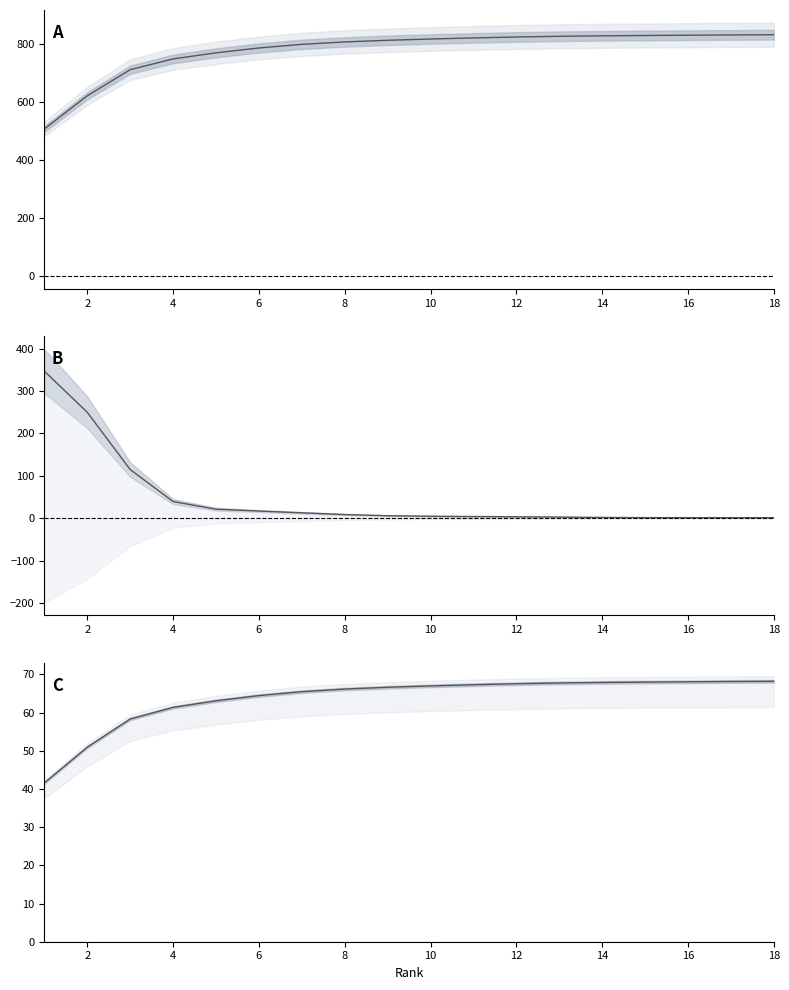

Reading right to left, list all the values displayed in this chart.

cumulative_sum: 833.6	832.9	832.0	831.0	829.9	828.3	825.8	822.6	818.9	814.5	808.8	800.4	787.9	771.2	750.2	712.9	622.8	508.4
contributions: 1.0	1.0	1.0	1.1	1.6	2.5	3.2	3.8	4.4	5.7	8.4	12.5	16.7	21.1	39.1	114.6	249.6	346.8
cumulative_percent: 68.2	68.2	68.1	68.0	67.9	67.8	67.6	67.3	67.0	66.7	66.2	65.5	64.5	63.1	61.4	58.3	51.0	41.6